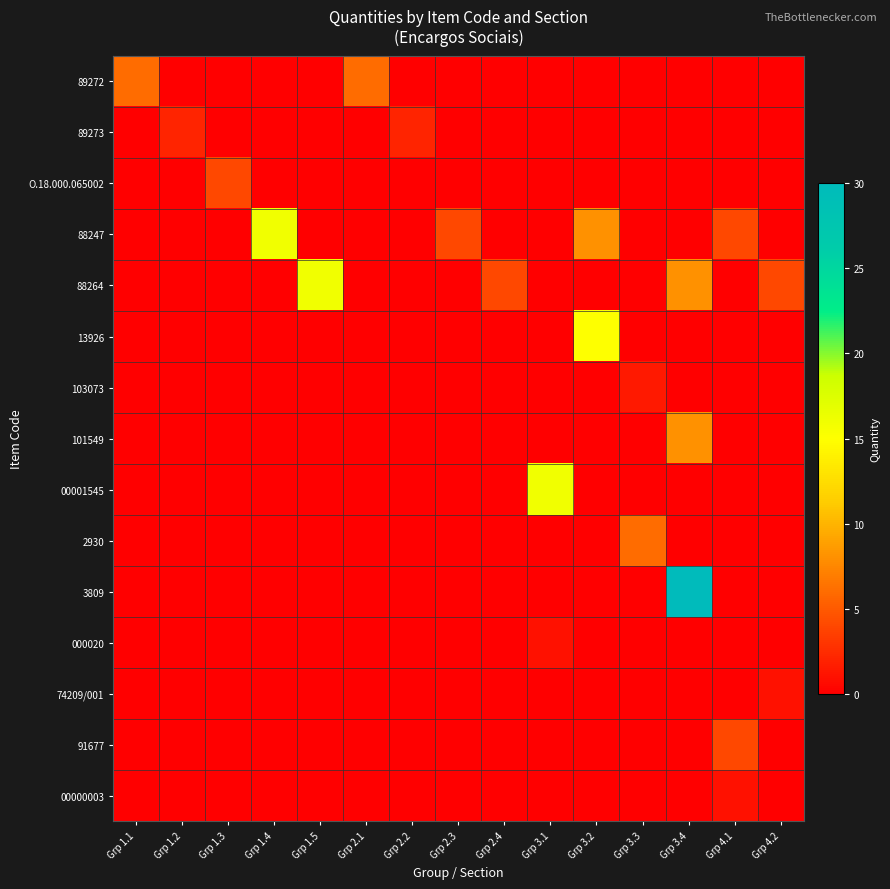

Reading right to left, transcribe all the data shown in this chart.

89272: Grp 4.2=0.0	Grp 4.1=0.0	Grp 3.4=0.0	Grp 3.3=0.0	Grp 3.2=0.0	Grp 3.1=0.0	Grp 2.4=0.0	Grp 2.3=0.0	Grp 2.2=0.0	Grp 2.1=6.0	Grp 1.5=0.0	Grp 1.4=0.0	Grp 1.3=0.0	Grp 1.2=0.0	Grp 1.1=6.0
89273: Grp 4.2=0.0	Grp 4.1=0.0	Grp 3.4=0.0	Grp 3.3=0.0	Grp 3.2=0.0	Grp 3.1=0.0	Grp 2.4=0.0	Grp 2.3=0.0	Grp 2.2=2.0	Grp 2.1=0.0	Grp 1.5=0.0	Grp 1.4=0.0	Grp 1.3=0.0	Grp 1.2=2.0	Grp 1.1=0.0
O.18.000.065002: Grp 4.2=0.0	Grp 4.1=0.0	Grp 3.4=0.0	Grp 3.3=0.0	Grp 3.2=0.0	Grp 3.1=0.0	Grp 2.4=0.0	Grp 2.3=0.0	Grp 2.2=0.0	Grp 2.1=0.0	Grp 1.5=0.0	Grp 1.4=0.0	Grp 1.3=4.0	Grp 1.2=0.0	Grp 1.1=0.0
88247: Grp 4.2=0.0	Grp 4.1=4.0	Grp 3.4=0.0	Grp 3.3=0.0	Grp 3.2=8.0	Grp 3.1=0.0	Grp 2.4=0.0	Grp 2.3=4.0	Grp 2.2=0.0	Grp 2.1=0.0	Grp 1.5=0.0	Grp 1.4=16.0	Grp 1.3=0.0	Grp 1.2=0.0	Grp 1.1=0.0
88264: Grp 4.2=4.0	Grp 4.1=0.0	Grp 3.4=8.0	Grp 3.3=0.0	Grp 3.2=0.0	Grp 3.1=0.0	Grp 2.4=4.0	Grp 2.3=0.0	Grp 2.2=0.0	Grp 2.1=0.0	Grp 1.5=16.0	Grp 1.4=0.0	Grp 1.3=0.0	Grp 1.2=0.0	Grp 1.1=0.0
13926: Grp 4.2=0.0	Grp 4.1=0.0	Grp 3.4=0.0	Grp 3.3=0.0	Grp 3.2=15.0	Grp 3.1=0.0	Grp 2.4=0.0	Grp 2.3=0.0	Grp 2.2=0.0	Grp 2.1=0.0	Grp 1.5=0.0	Grp 1.4=0.0	Grp 1.3=0.0	Grp 1.2=0.0	Grp 1.1=0.0
103073: Grp 4.2=0.0	Grp 4.1=0.0	Grp 3.4=0.0	Grp 3.3=1.5	Grp 3.2=0.0	Grp 3.1=0.0	Grp 2.4=0.0	Grp 2.3=0.0	Grp 2.2=0.0	Grp 2.1=0.0	Grp 1.5=0.0	Grp 1.4=0.0	Grp 1.3=0.0	Grp 1.2=0.0	Grp 1.1=0.0
101549: Grp 4.2=0.0	Grp 4.1=0.0	Grp 3.4=8.0	Grp 3.3=0.0	Grp 3.2=0.0	Grp 3.1=0.0	Grp 2.4=0.0	Grp 2.3=0.0	Grp 2.2=0.0	Grp 2.1=0.0	Grp 1.5=0.0	Grp 1.4=0.0	Grp 1.3=0.0	Grp 1.2=0.0	Grp 1.1=0.0
00001545: Grp 4.2=0.0	Grp 4.1=0.0	Grp 3.4=0.0	Grp 3.3=0.0	Grp 3.2=0.0	Grp 3.1=16.0	Grp 2.4=0.0	Grp 2.3=0.0	Grp 2.2=0.0	Grp 2.1=0.0	Grp 1.5=0.0	Grp 1.4=0.0	Grp 1.3=0.0	Grp 1.2=0.0	Grp 1.1=0.0
2930: Grp 4.2=0.0	Grp 4.1=0.0	Grp 3.4=0.0	Grp 3.3=6.0	Grp 3.2=0.0	Grp 3.1=0.0	Grp 2.4=0.0	Grp 2.3=0.0	Grp 2.2=0.0	Grp 2.1=0.0	Grp 1.5=0.0	Grp 1.4=0.0	Grp 1.3=0.0	Grp 1.2=0.0	Grp 1.1=0.0
3809: Grp 4.2=0.0	Grp 4.1=0.0	Grp 3.4=30.0	Grp 3.3=0.0	Grp 3.2=0.0	Grp 3.1=0.0	Grp 2.4=0.0	Grp 2.3=0.0	Grp 2.2=0.0	Grp 2.1=0.0	Grp 1.5=0.0	Grp 1.4=0.0	Grp 1.3=0.0	Grp 1.2=0.0	Grp 1.1=0.0
000020: Grp 4.2=0.0	Grp 4.1=0.0	Grp 3.4=0.0	Grp 3.3=0.0	Grp 3.2=0.0	Grp 3.1=1.0	Grp 2.4=0.0	Grp 2.3=0.0	Grp 2.2=0.0	Grp 2.1=0.0	Grp 1.5=0.0	Grp 1.4=0.0	Grp 1.3=0.0	Grp 1.2=0.0	Grp 1.1=0.0
74209/001: Grp 4.2=1.0	Grp 4.1=0.0	Grp 3.4=0.0	Grp 3.3=0.0	Grp 3.2=0.0	Grp 3.1=0.0	Grp 2.4=0.0	Grp 2.3=0.0	Grp 2.2=0.0	Grp 2.1=0.0	Grp 1.5=0.0	Grp 1.4=0.0	Grp 1.3=0.0	Grp 1.2=0.0	Grp 1.1=0.0
91677: Grp 4.2=0.0	Grp 4.1=4.0	Grp 3.4=0.0	Grp 3.3=0.0	Grp 3.2=0.0	Grp 3.1=0.0	Grp 2.4=0.0	Grp 2.3=0.0	Grp 2.2=0.0	Grp 2.1=0.0	Grp 1.5=0.0	Grp 1.4=0.0	Grp 1.3=0.0	Grp 1.2=0.0	Grp 1.1=0.0
00000003: Grp 4.2=0.0	Grp 4.1=1.0	Grp 3.4=0.0	Grp 3.3=0.0	Grp 3.2=0.0	Grp 3.1=0.0	Grp 2.4=0.0	Grp 2.3=0.0	Grp 2.2=0.0	Grp 2.1=0.0	Grp 1.5=0.0	Grp 1.4=0.0	Grp 1.3=0.0	Grp 1.2=0.0	Grp 1.1=0.0